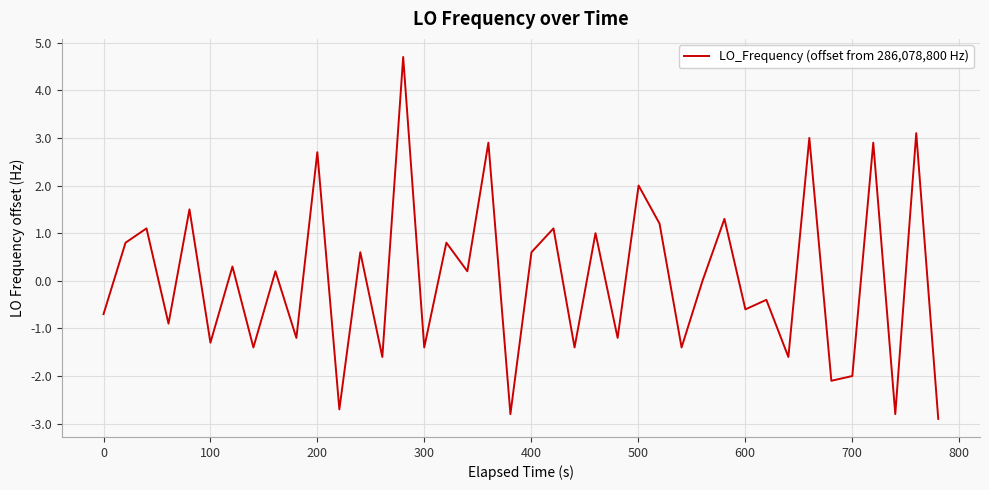

What is the smallest value displayed?

-2.9